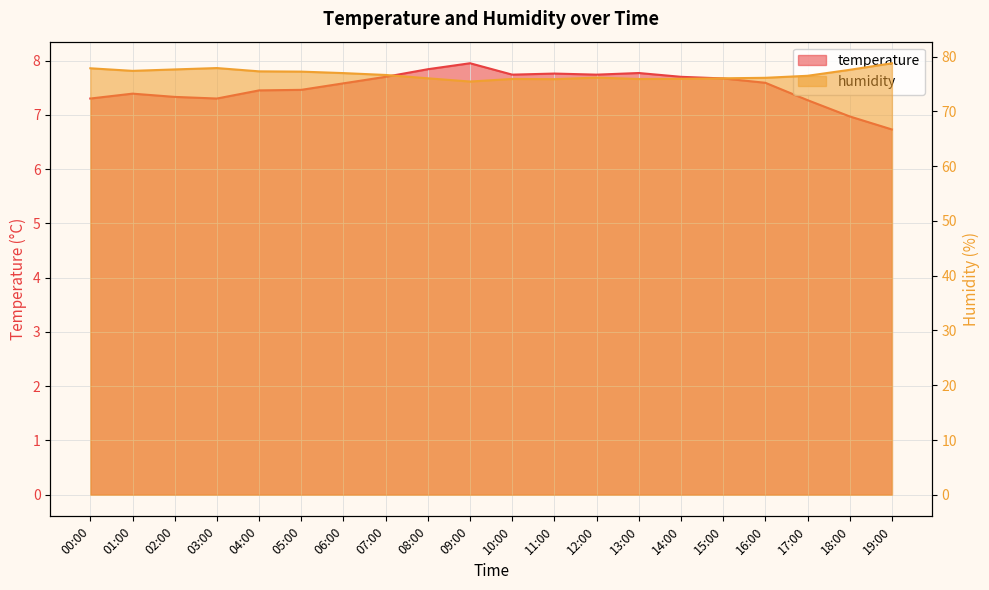

At 09:00, list the series in order from smallest to largest.

temperature, humidity